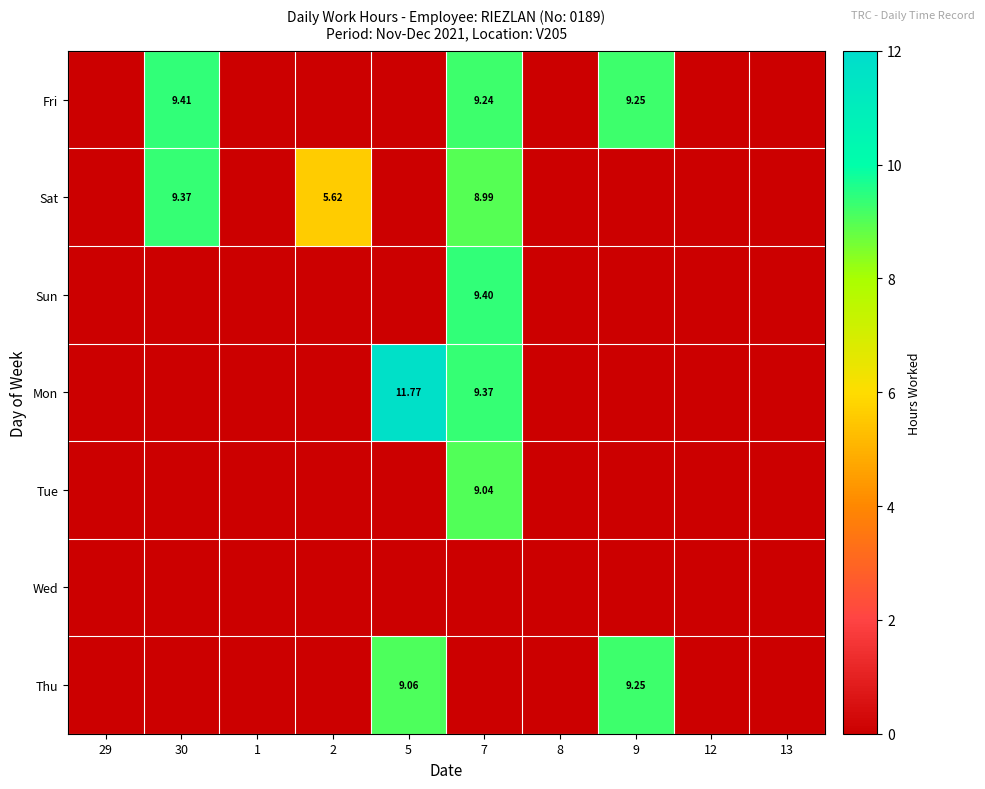

What is the sum of all Sun values?

9.4